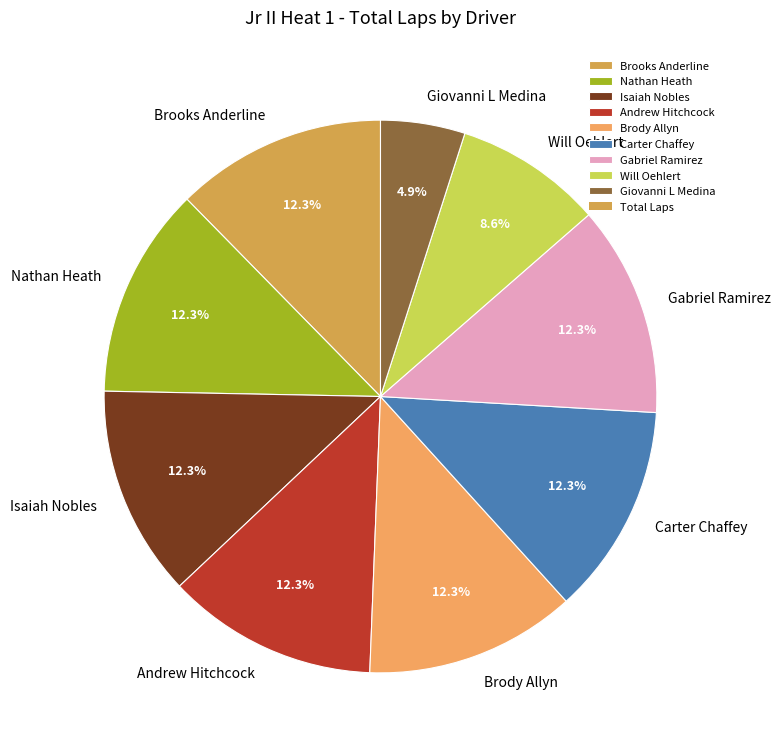

Is Brody Allyn the majority of the pie?

No